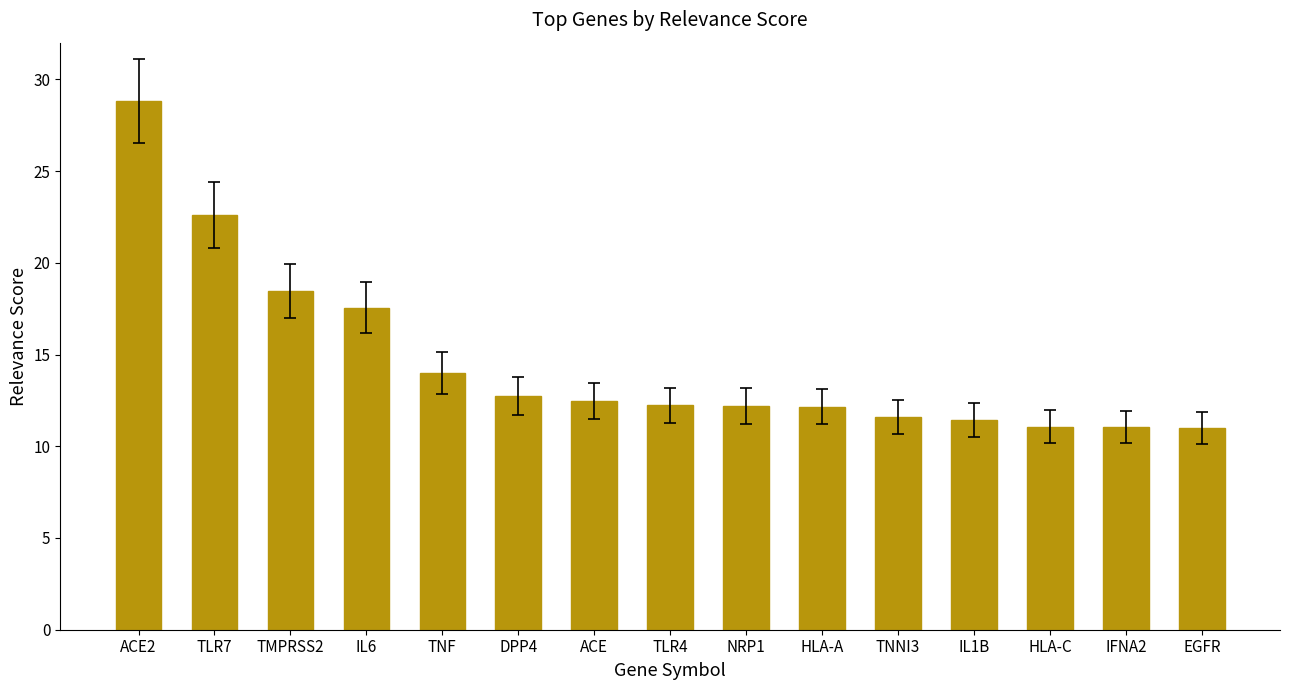

At which label is the value closest to 19?

TMPRSS2